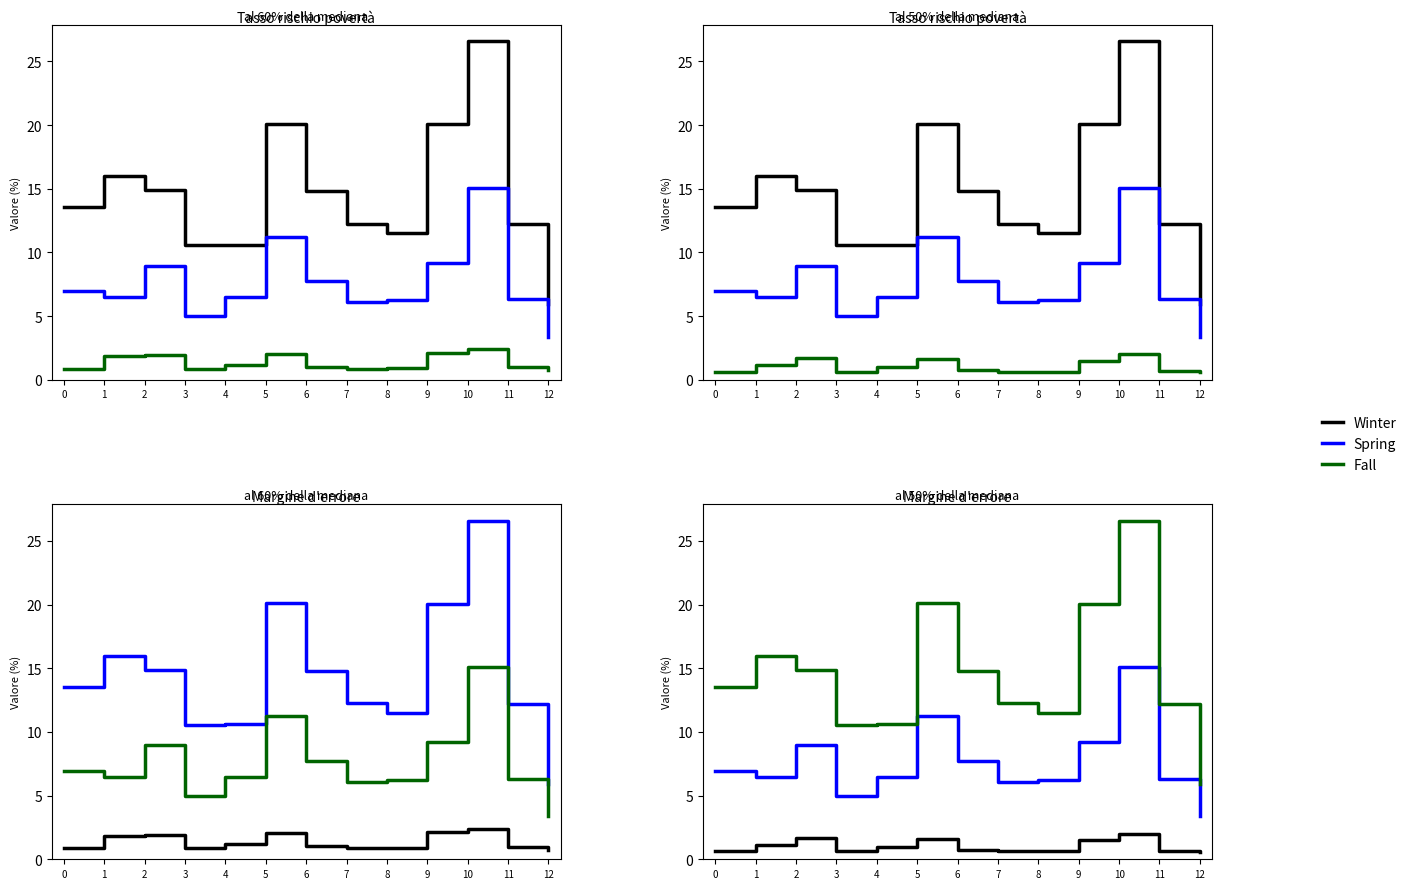

Reading right to left, extract all data points from this chart.

Winter: 0.6	0.7	2.0	1.5	0.6	0.6	0.8	1.6	1.0	0.6	1.7	1.1	0.6
Spring: 3.4	6.3	15.1	9.2	6.2	6.1	7.8	11.2	6.5	5.0	8.9	6.5	6.9
Fall: 5.9	12.2	26.6	20.1	11.5	12.2	14.8	20.1	10.6	10.5	14.9	16.0	13.5